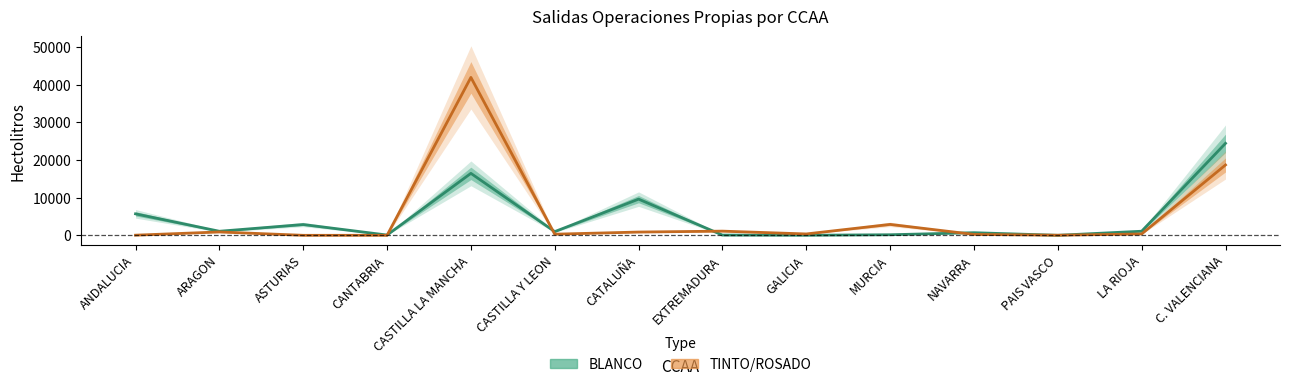

At CATALUÑA, list the series in order from largest to smallest.

BLANCO, TINTO/ROSADO